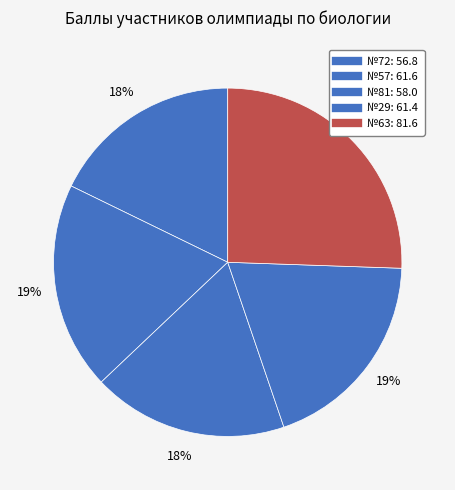

Is there a majority slice in this chart?

No